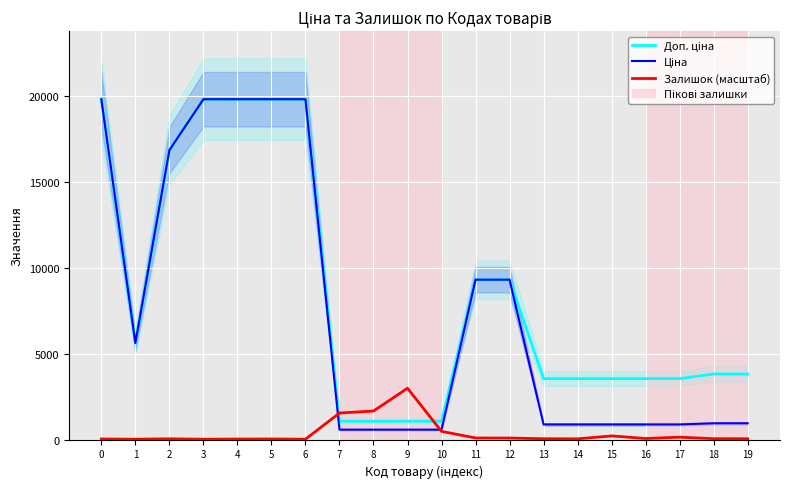

True or false: Доп. ціна and Залишок (масштаб) cross at least once.

True